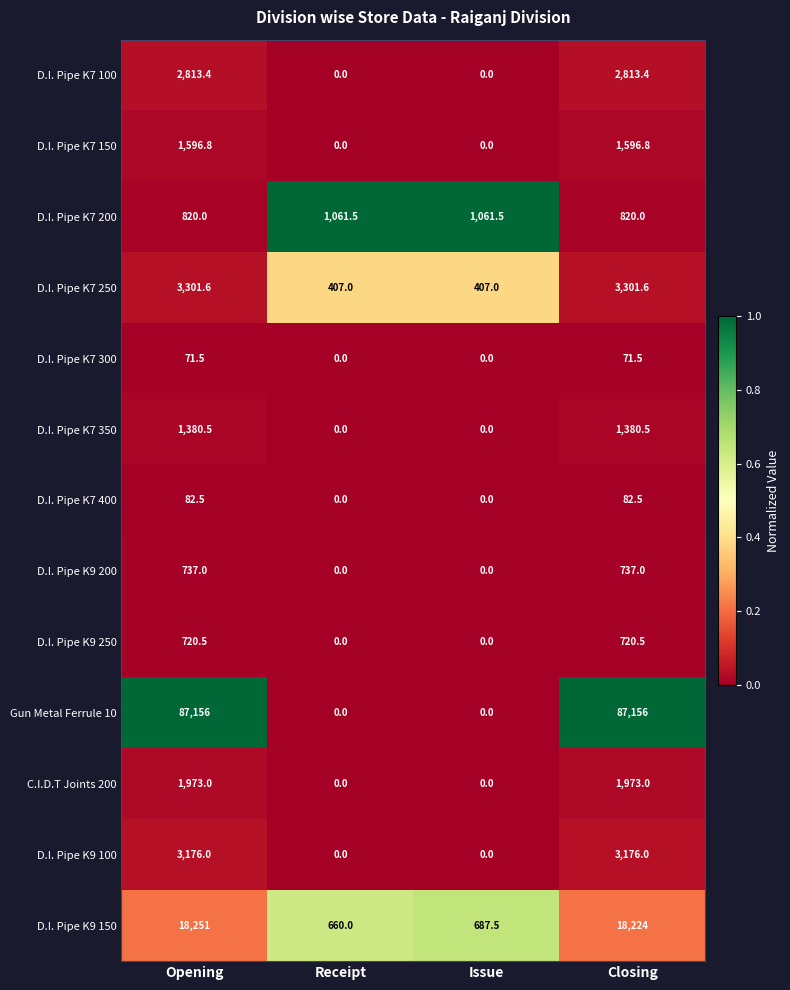

What is the difference between the highest and lowest values at Receipt?

1061.5